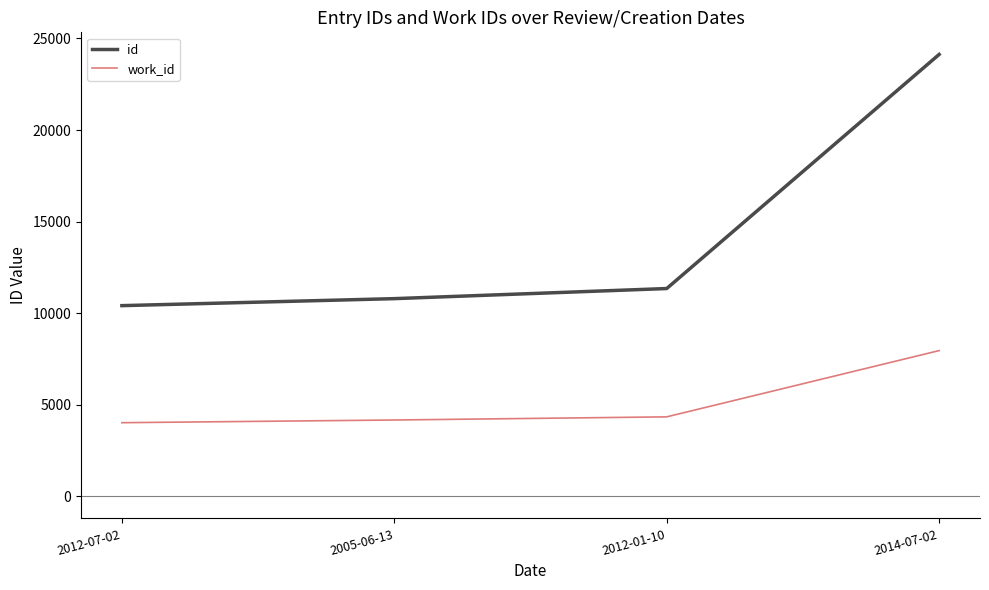

Reading left to right, what are all the values shown in this chart?

id: 10412	10794	11346	24130
work_id: 4020	4167	4339	7957